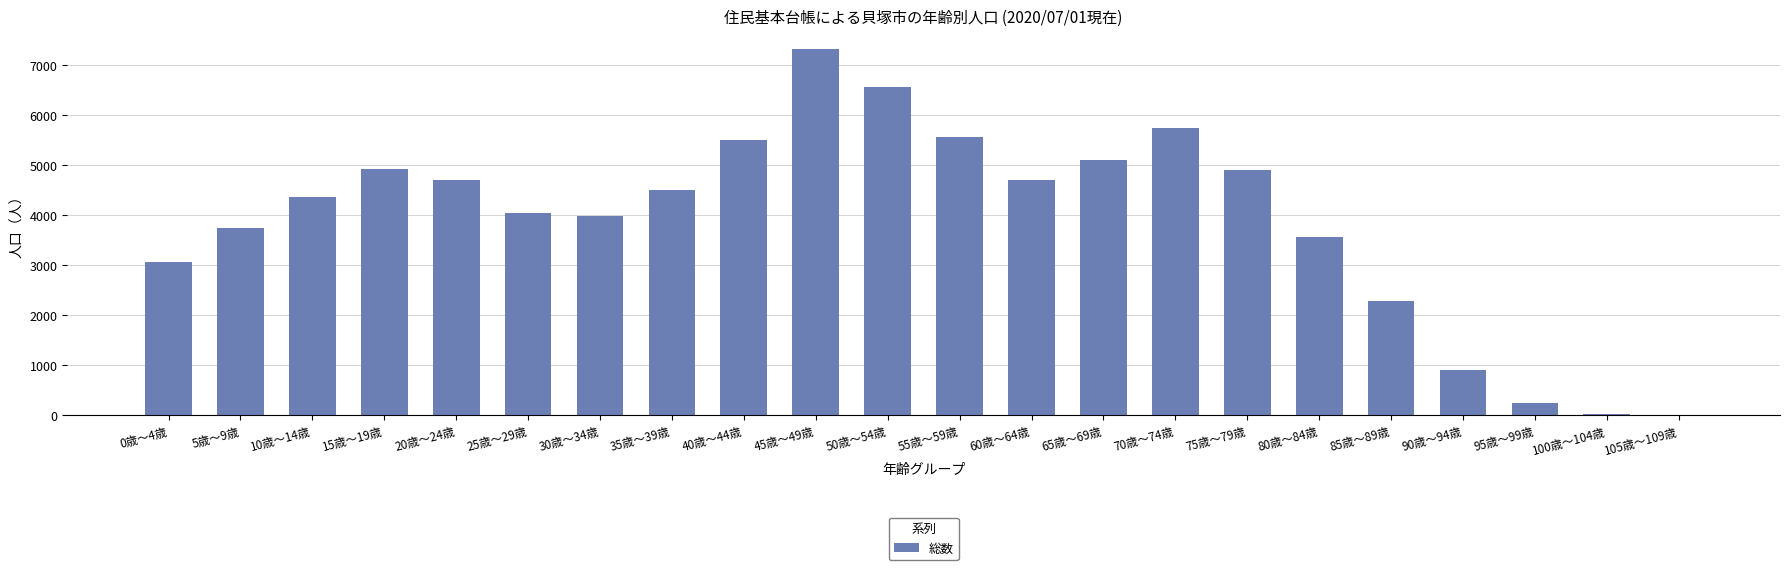

What is the maximum value shown in the chart?

7317